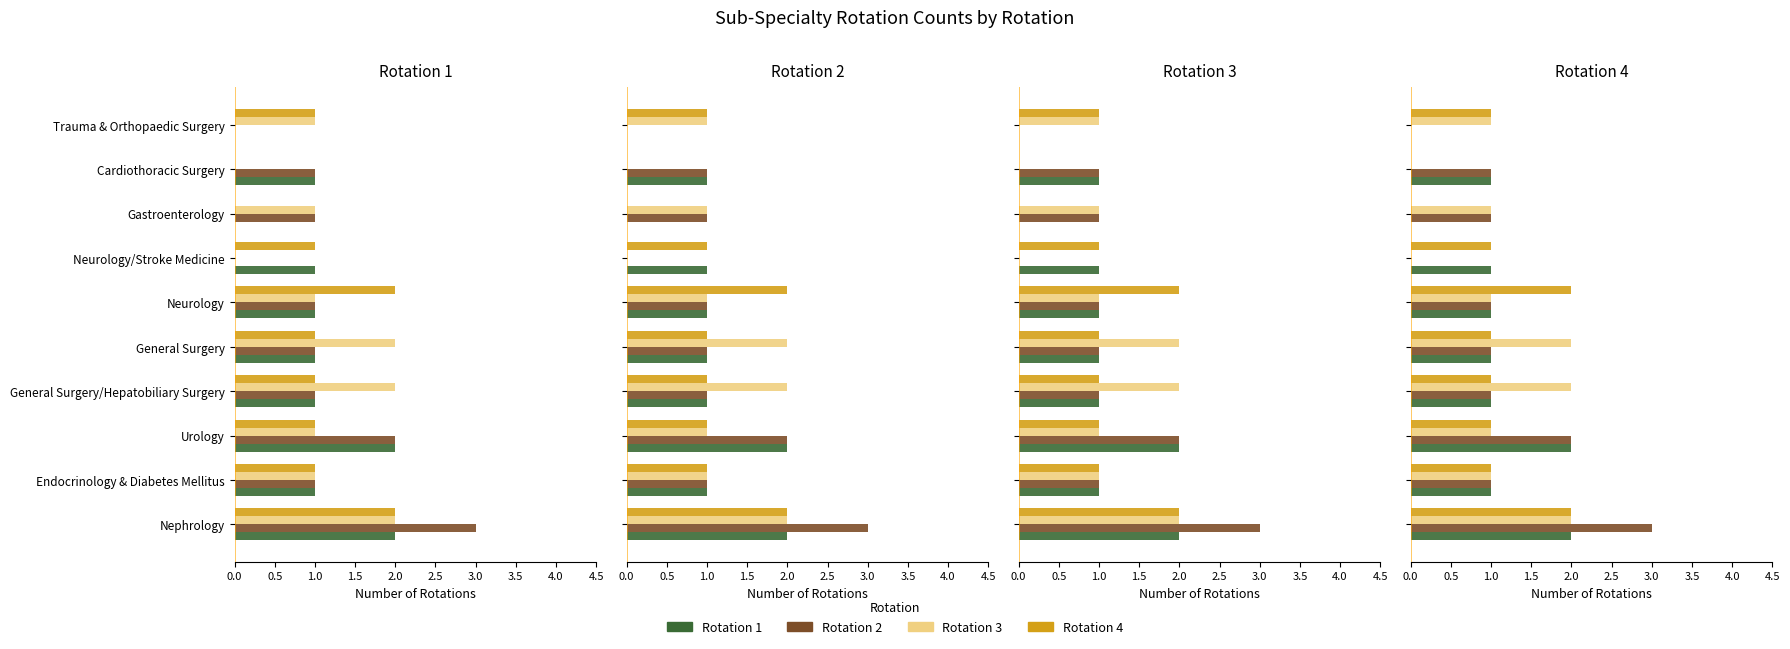

How many positive values does the Rotation 3 series have?

8